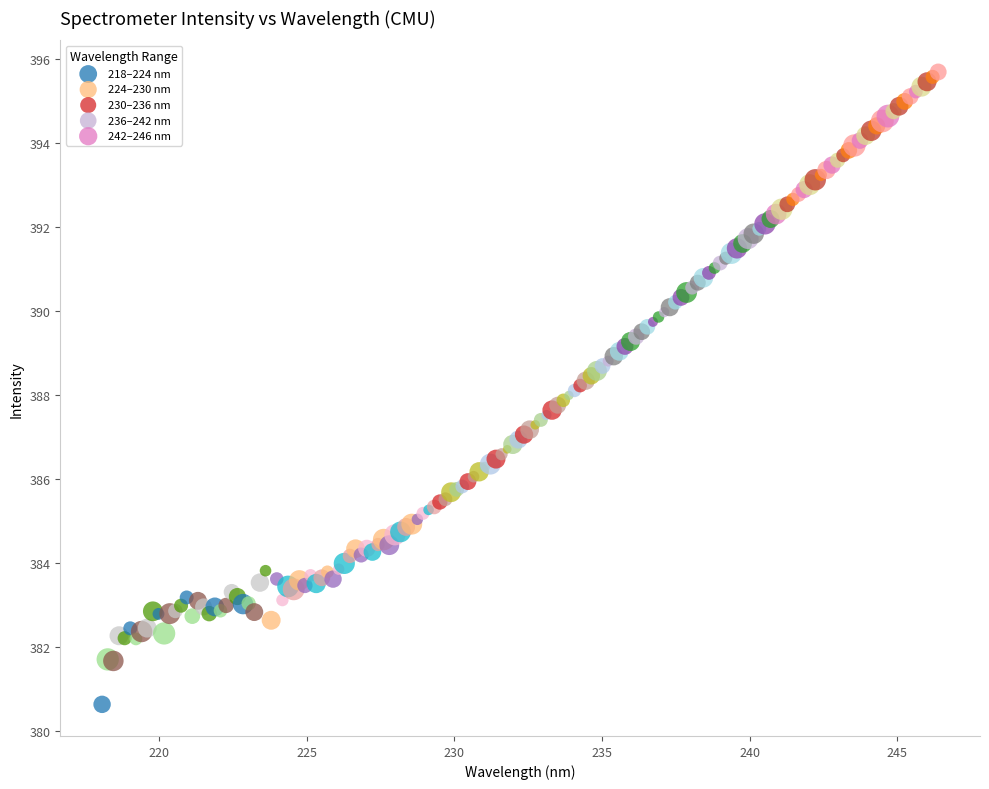

Which series contains the lowest Y value?

218–224 nm